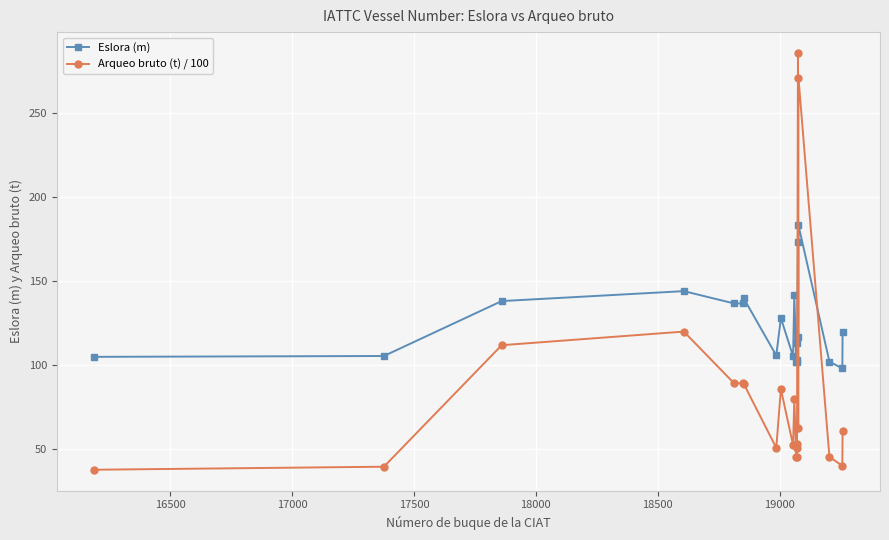

What is the difference between the maximum and minimum values in the Arqueo bruto (t) / 100 series?

247.4